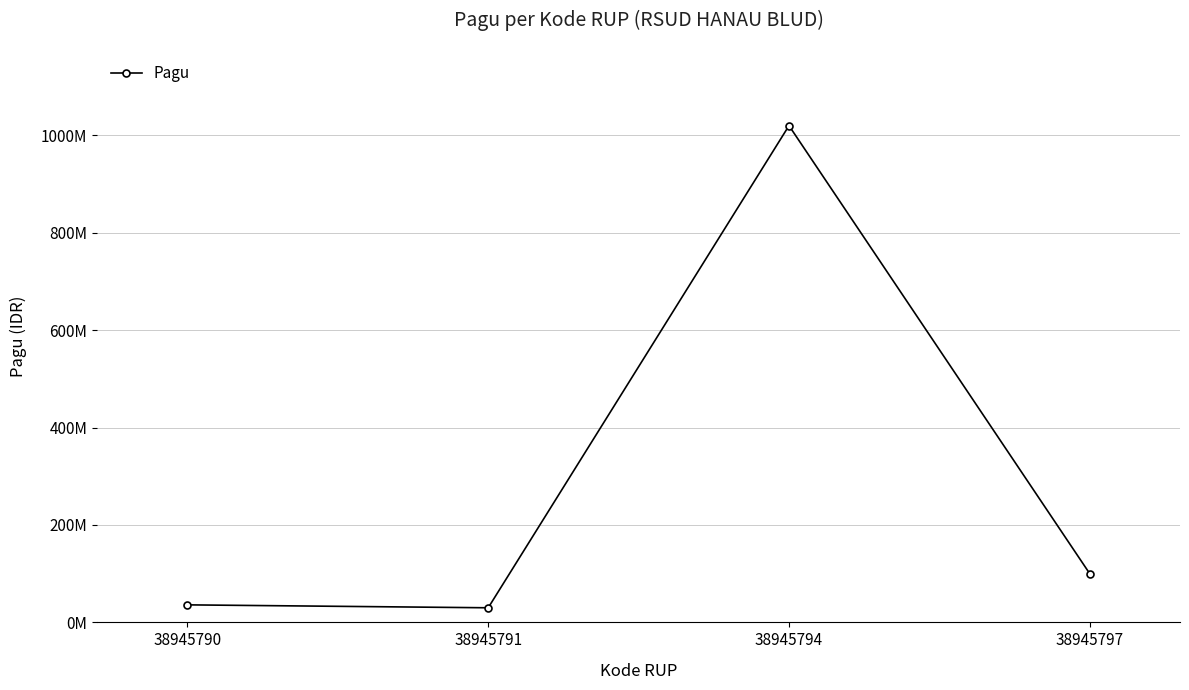

Reading right to left, extract all data points from this chart.

100000000	1020000000	30000000	36000000